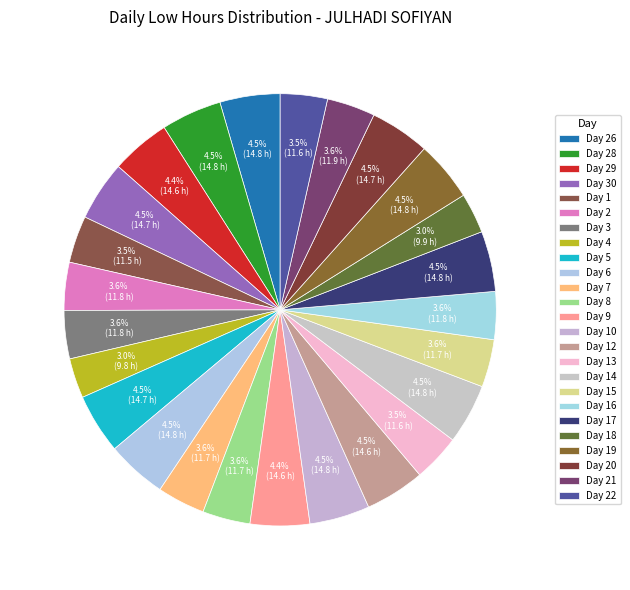

How many segments does this pie chart have?

25